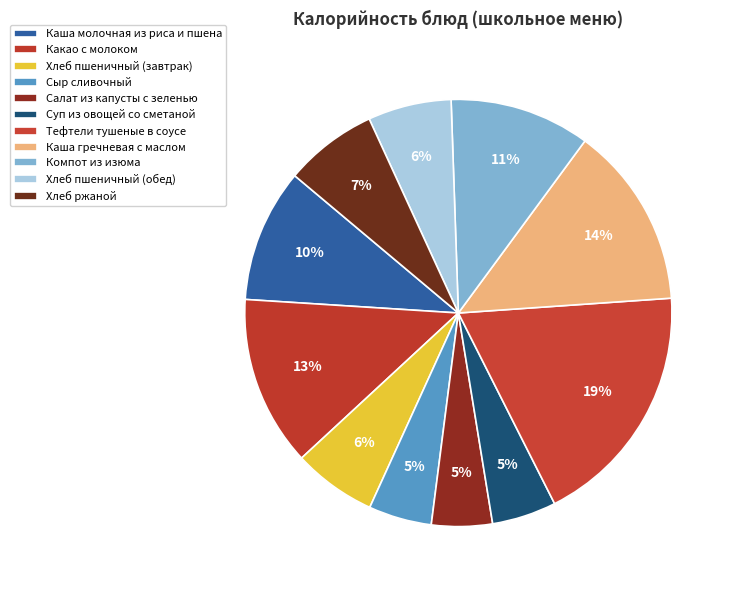

How many slices are in this pie chart?

11